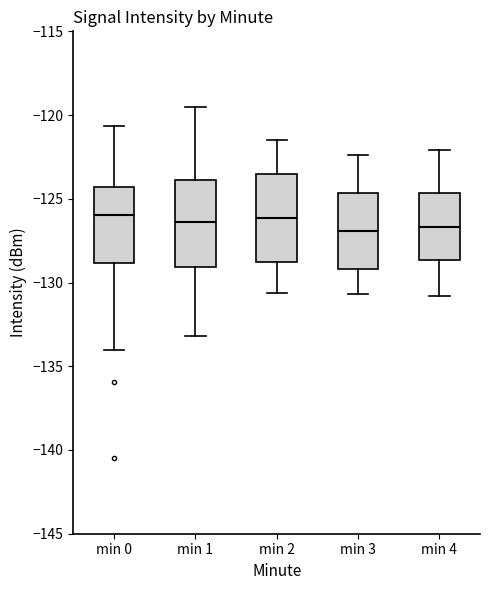

Where does the upper whisker of the box for min 2 end on the y-axis? The values are not printed on the chart, so give them approximately, as read against the axis.

-121.5